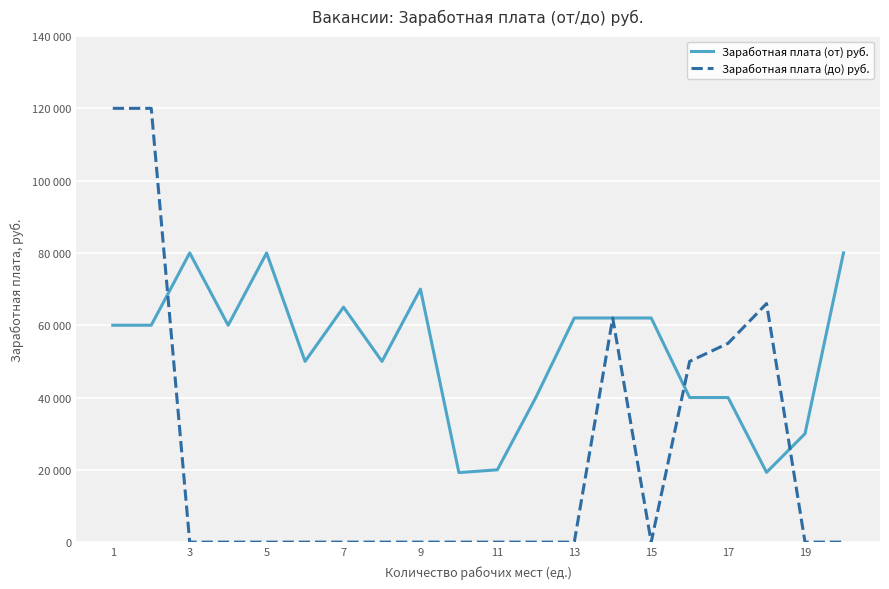

How many intersections are there between Заработная плата (до) руб. and Заработная плата (от) руб.?

3